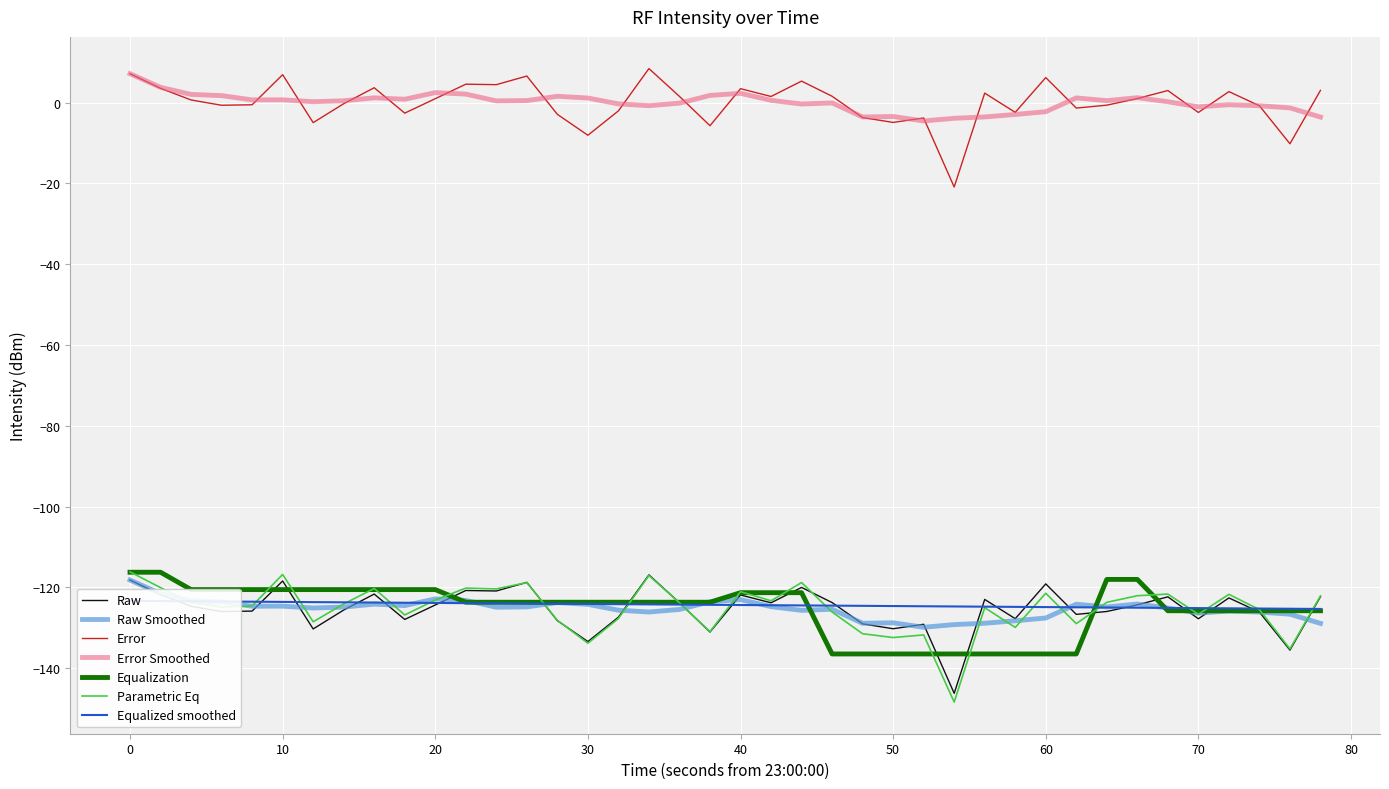

True or false: Error and Parametric Eq intersect in this chart.

False